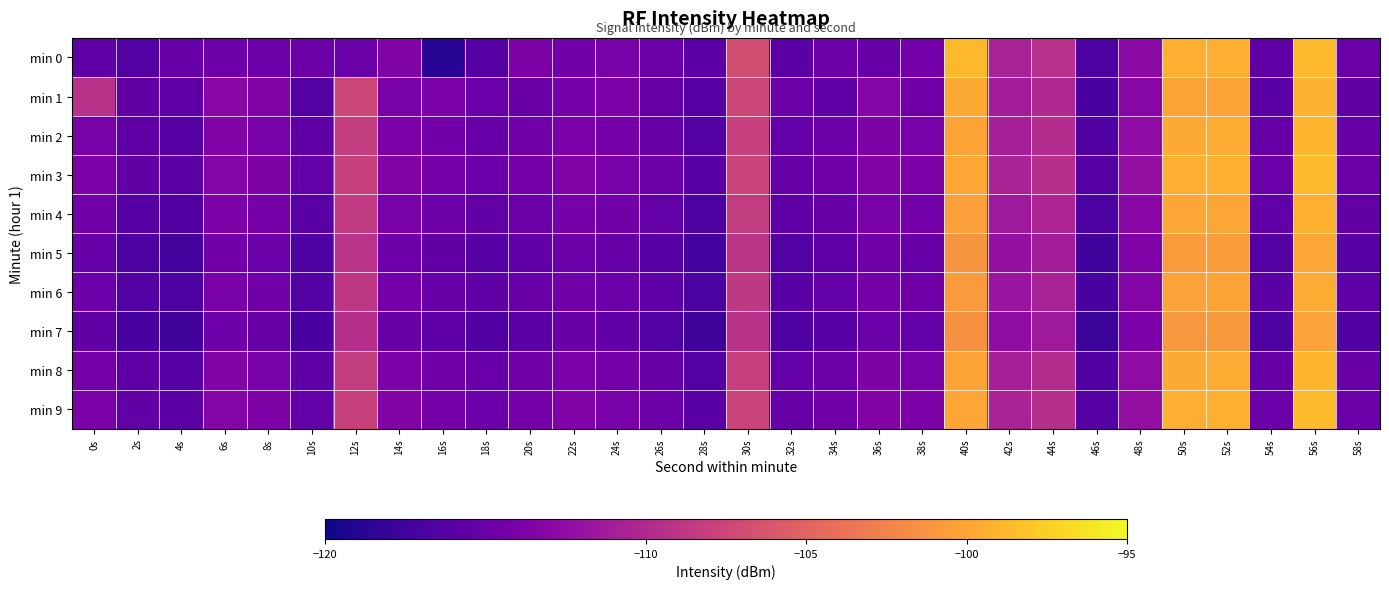

Between 50s and 40s, which is larger?

40s